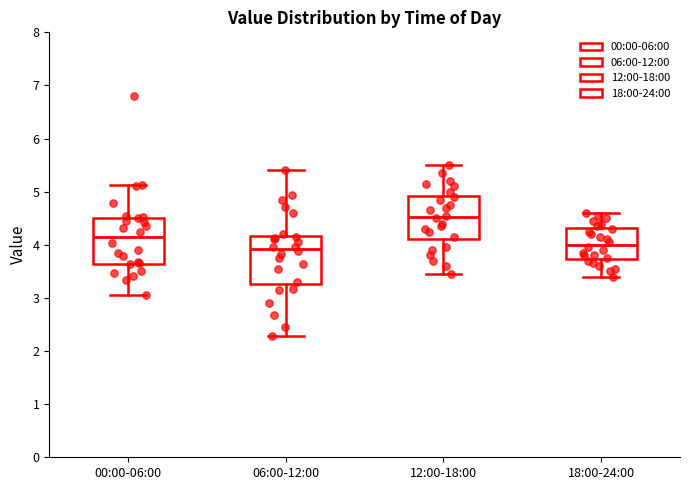

Reading left to right, read every box against the y-axis: the position of its median line, the range the box covers, and the ends of its whiskers. The values are not printed on the chart, so give them approximately, as read against the axis.

00:00-06:00: median 4.1, box 3.6 to 4.5, whiskers 3.1 to 5.1
06:00-12:00: median 3.9, box 3.3 to 4.2, whiskers 2.3 to 5.4
12:00-18:00: median 4.5, box 4.1 to 4.9, whiskers 3.5 to 5.5
18:00-24:00: median 4.0, box 3.7 to 4.3, whiskers 3.4 to 4.6